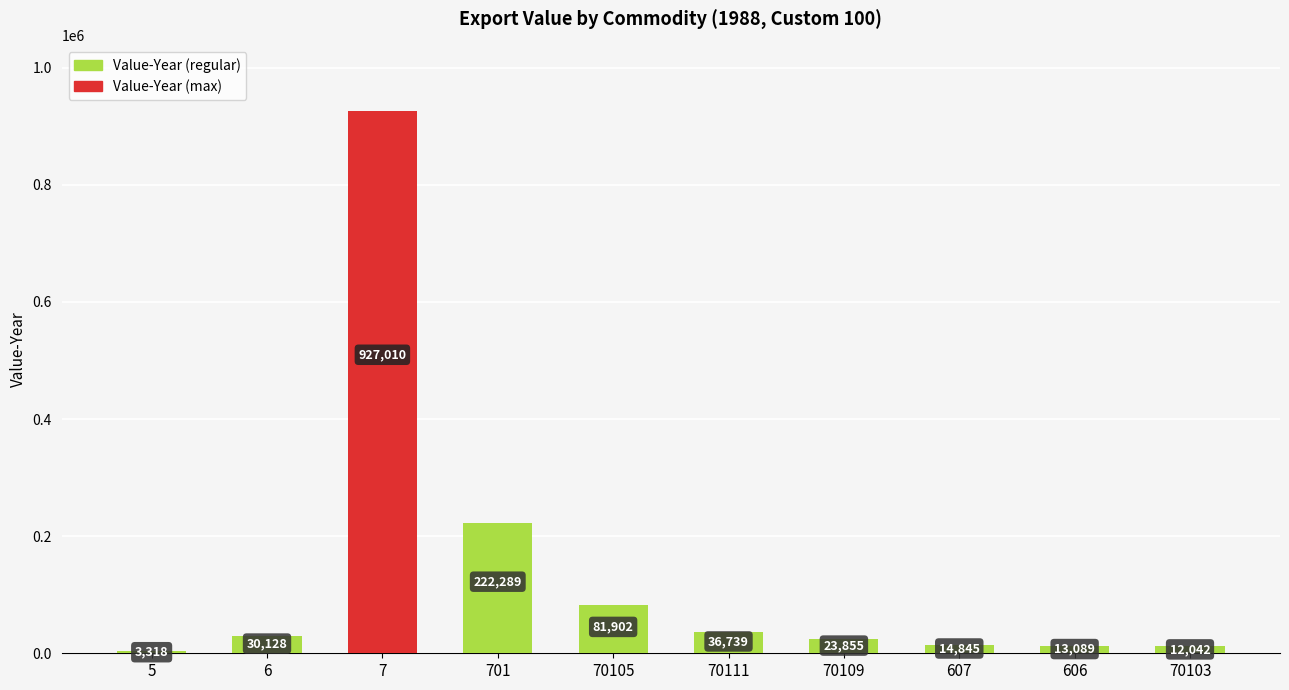

What is the change in value from 7 to 607?

-912165